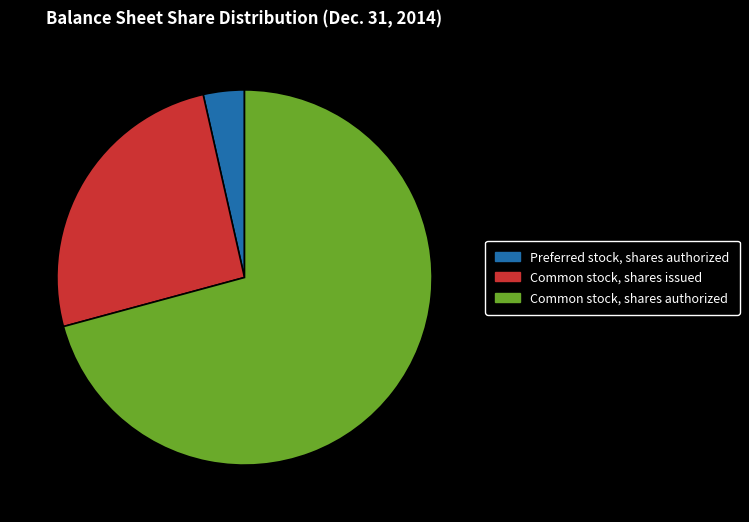

Count the number of slices in the pie.

3